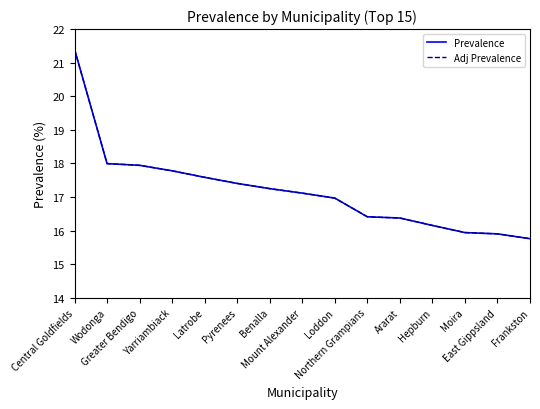

What is the lowest value of the Prevalence series?

15.8